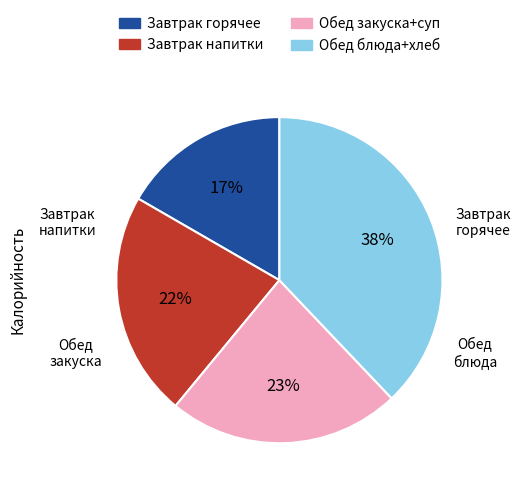

How many slices are in this pie chart?

4